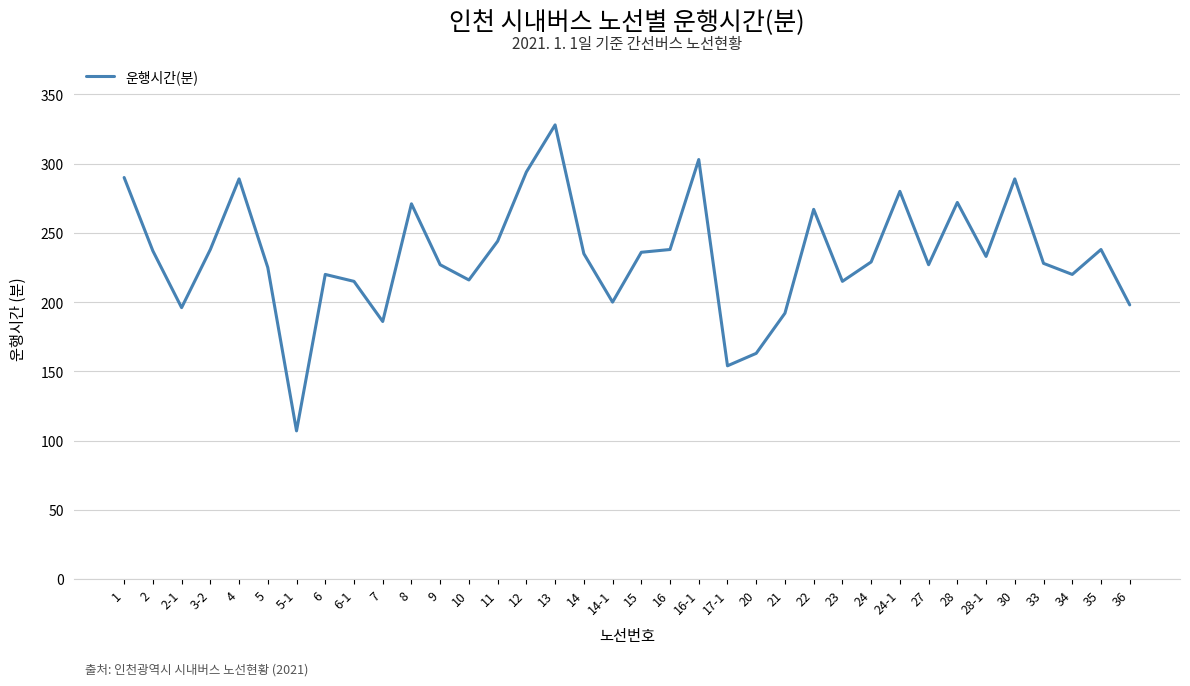

What position from the left is 12?

15